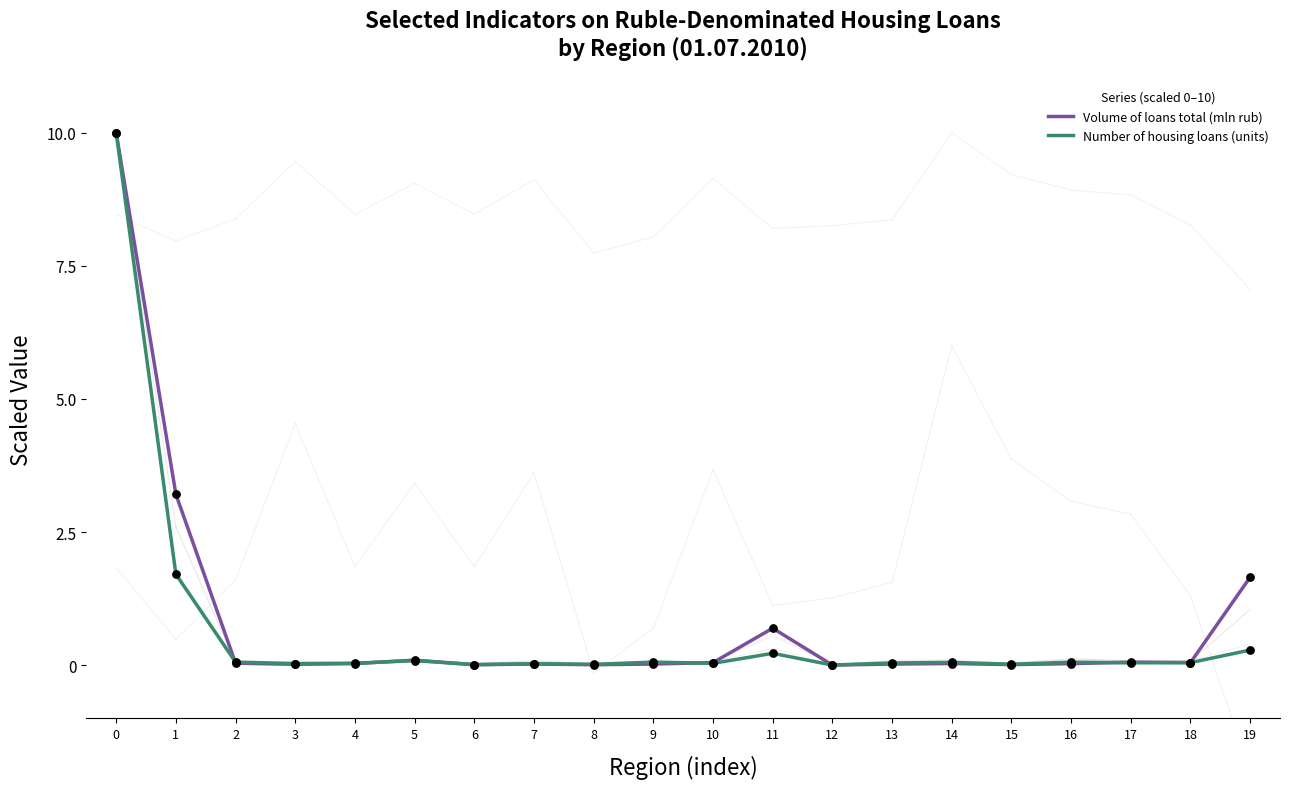

What is the maximum value shown in the chart?

10.0